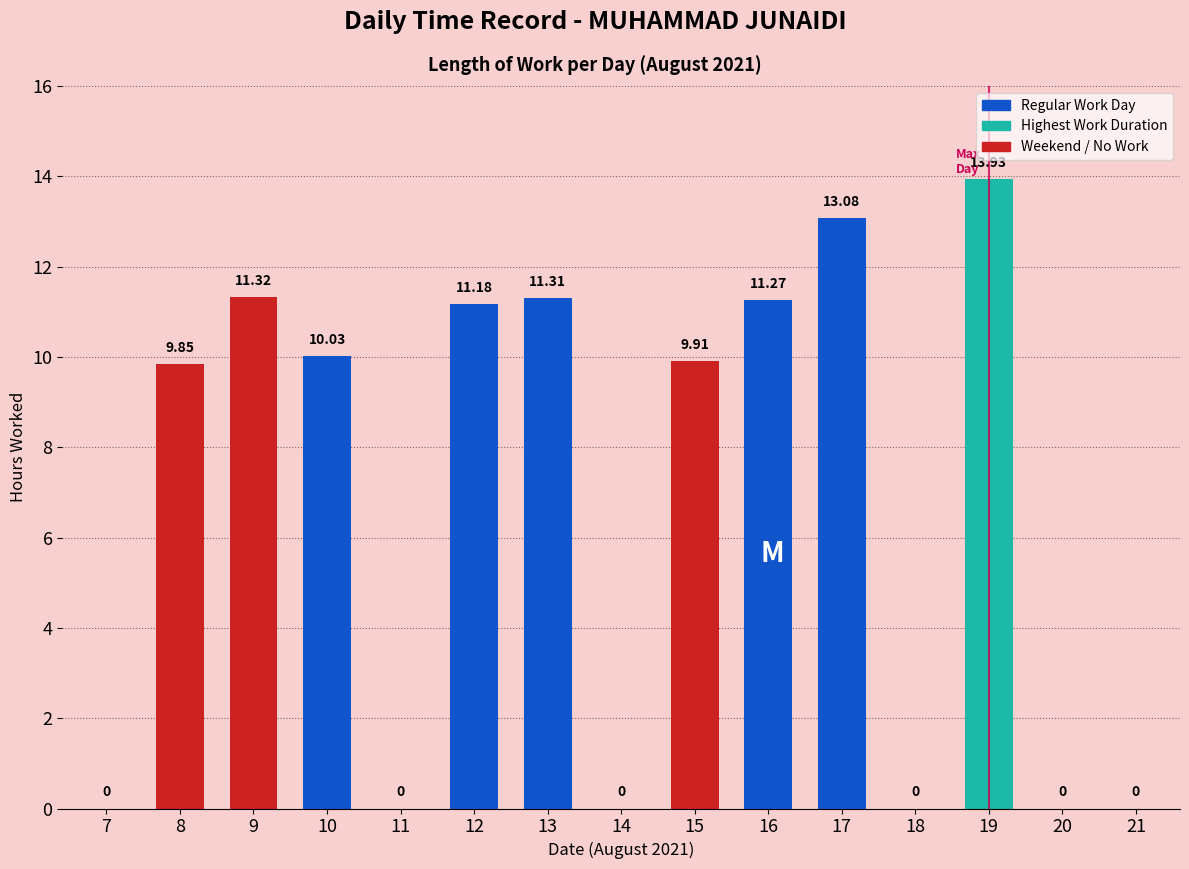

What is the change in value from 12 to 14?

-11.2